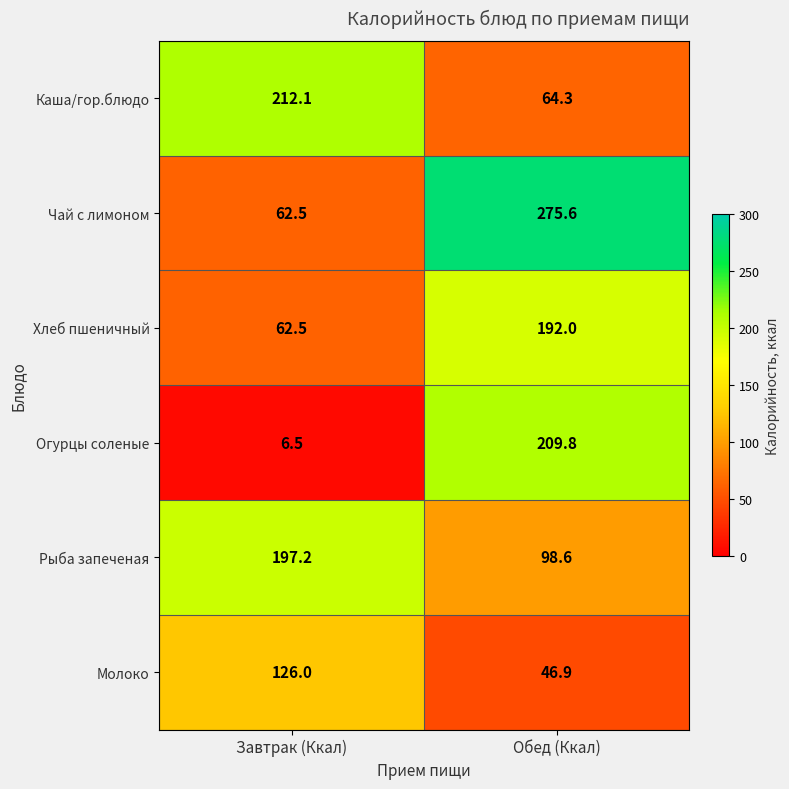

Which series has the largest total across all categories?

Чай с лимоном